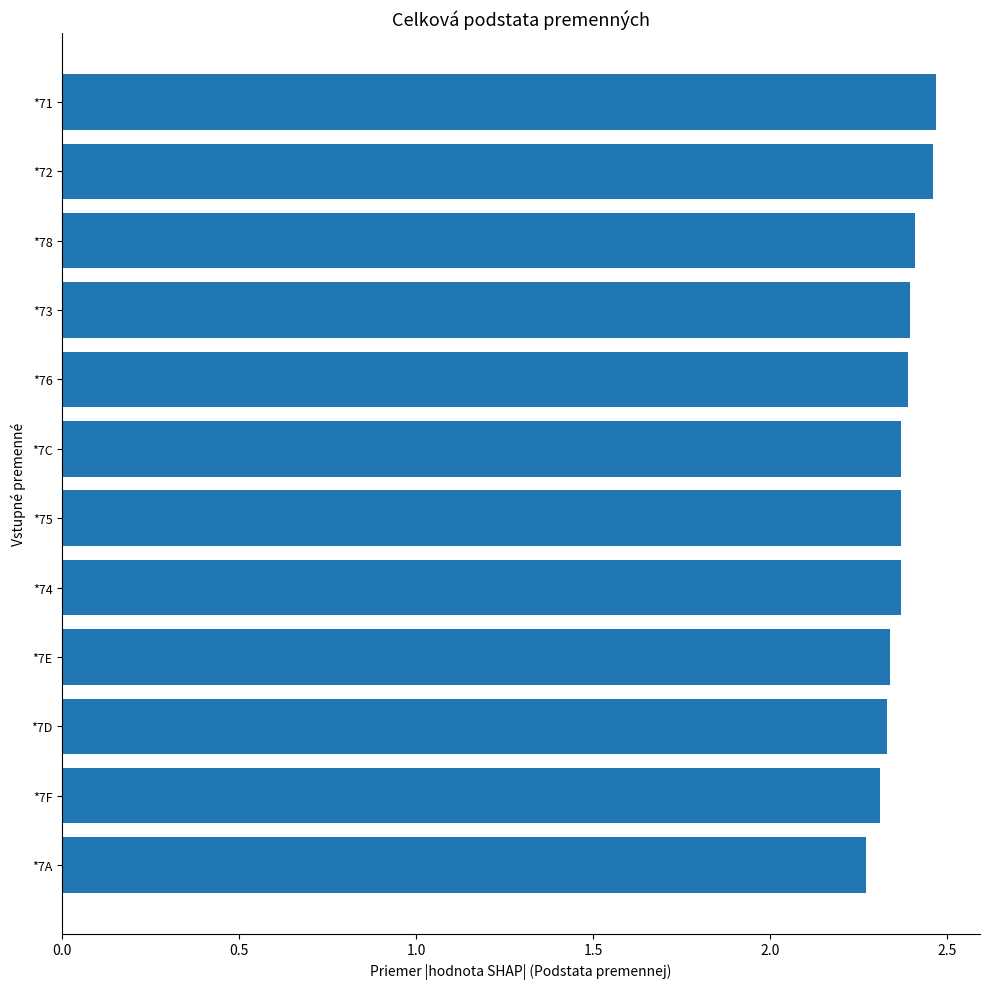

How many values are between 2 and 3?

12